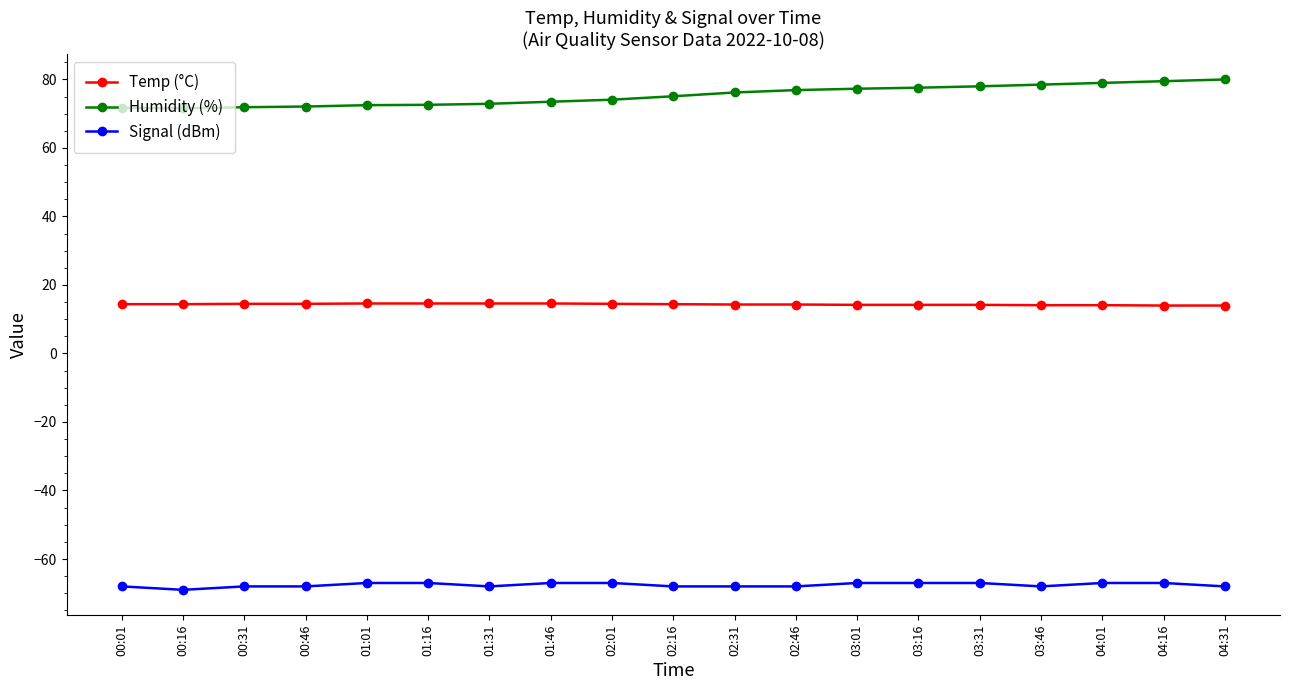

At 03:46, list the series in order from smallest to largest.

Signal (dBm), Temp (°C), Humidity (%)